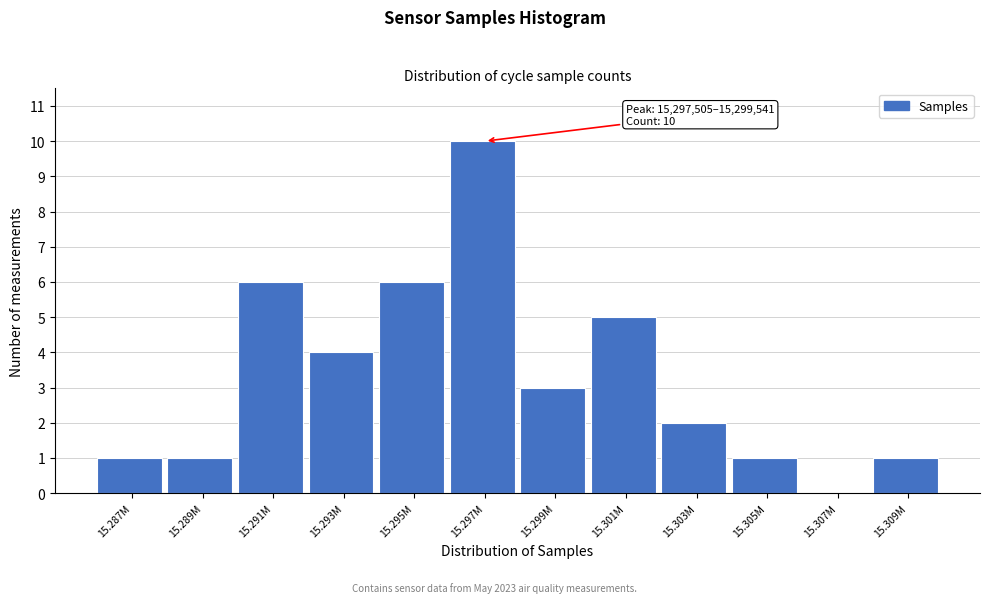

The value at 15.303M is 3. True or false?

False